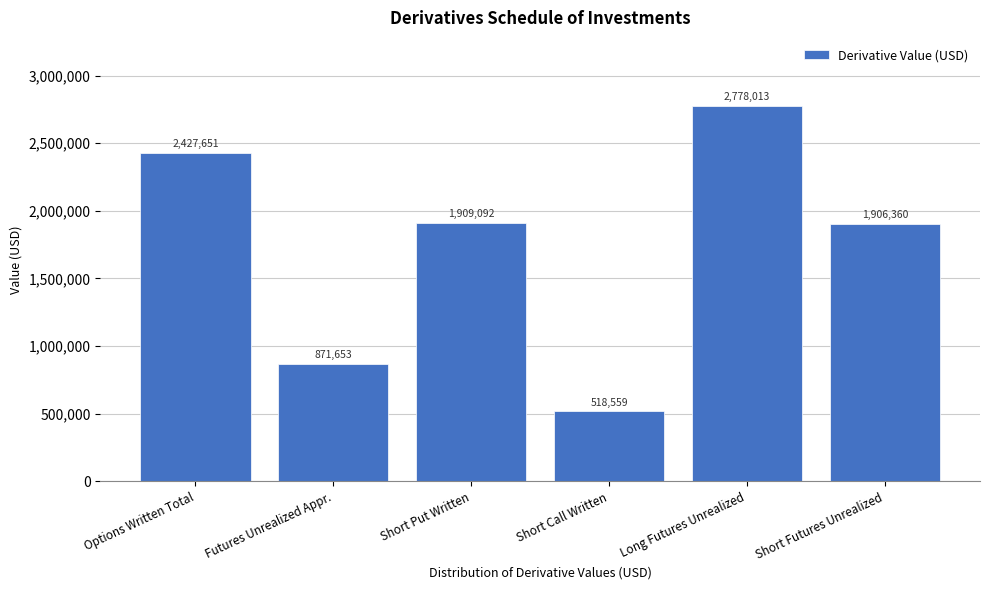

Reading right to left, what are all the values shown in this chart?

Short Futures Unrealized=1906360	Long Futures Unrealized=2778013	Short Call Written=518559	Short Put Written=1909092	Futures Unrealized Appr.=871653	Options Written Total=2427651